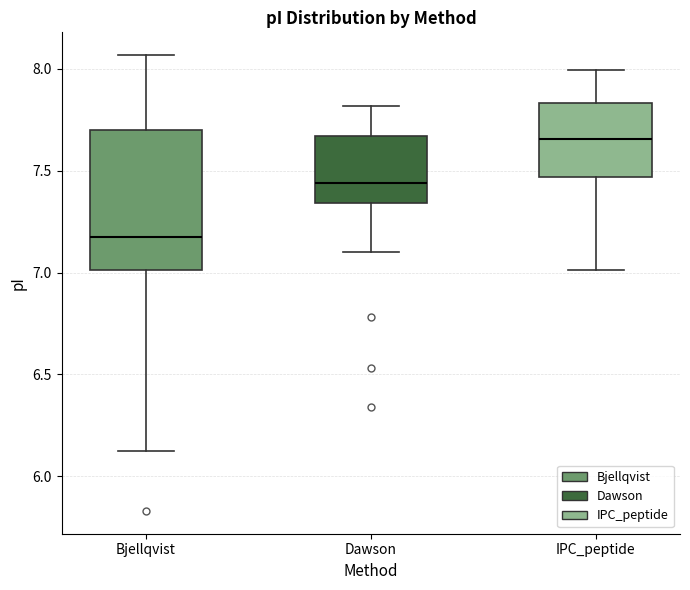

Which box's median line is the lowest?

Bjellqvist